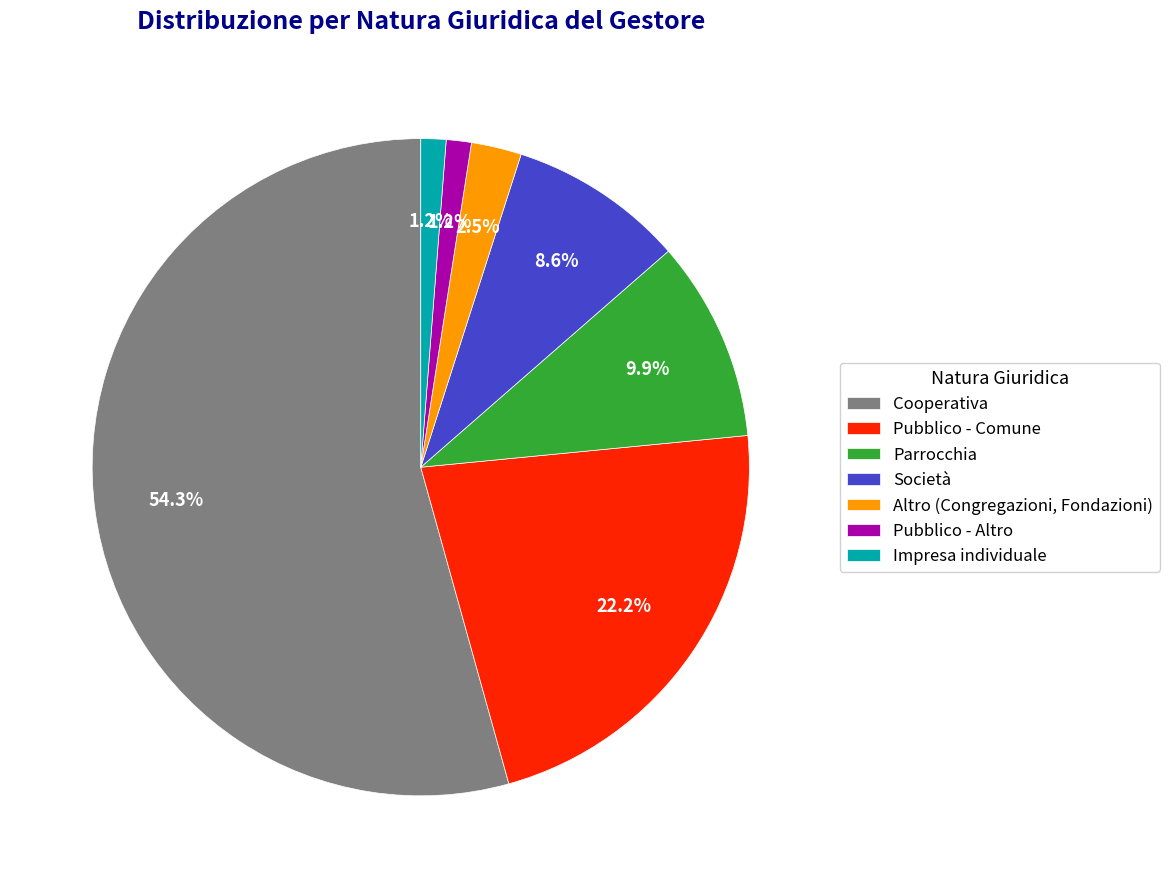

Do Società and Pubblico - Comune together represent more than half of the pie?

No